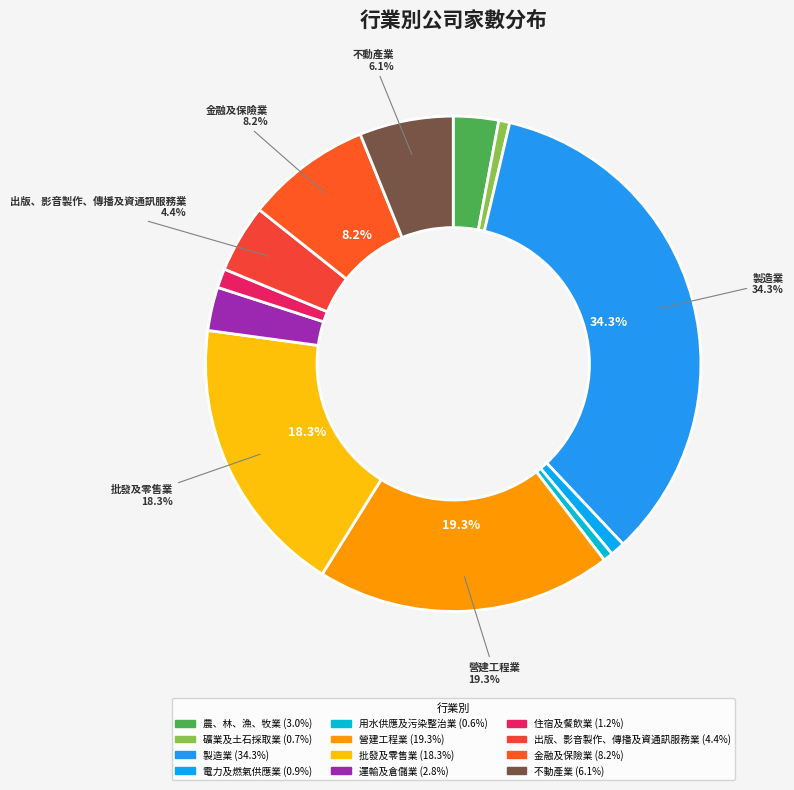

How many segments does this pie chart have?

12